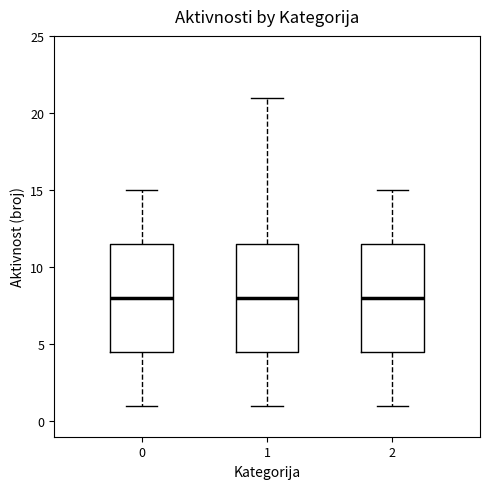

Where does the median line of the box at x = 2 sit on the y-axis? The values are not printed on the chart, so give them approximately, as read against the axis.

8.0